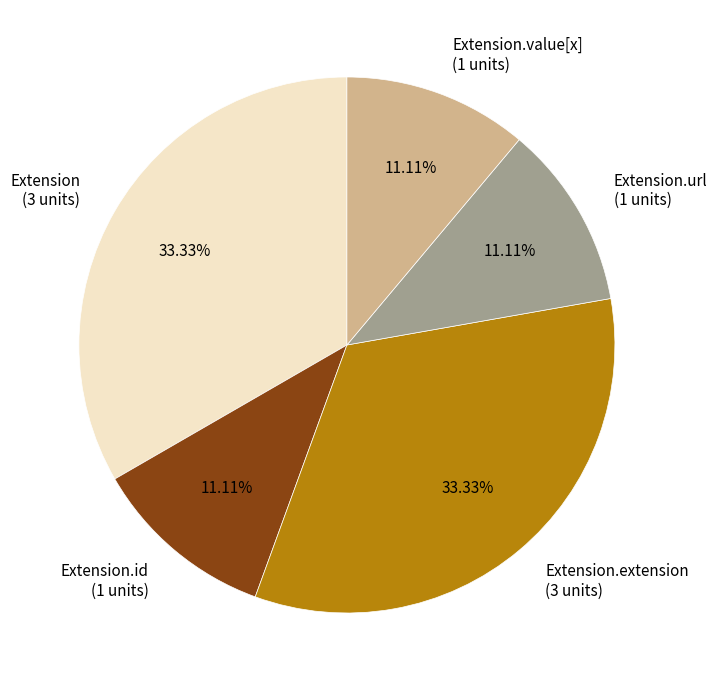

Combined, do Extension.extension (3 units) and Extension.id (1 units) account for over 50%?

No